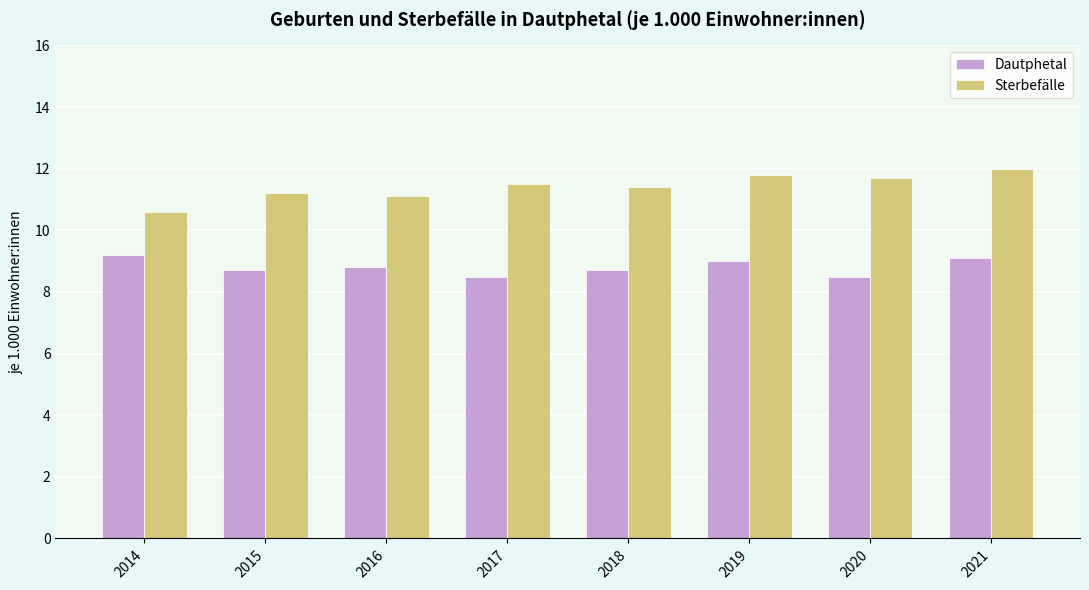

Read the Dautphetal value at 2017.

8.5